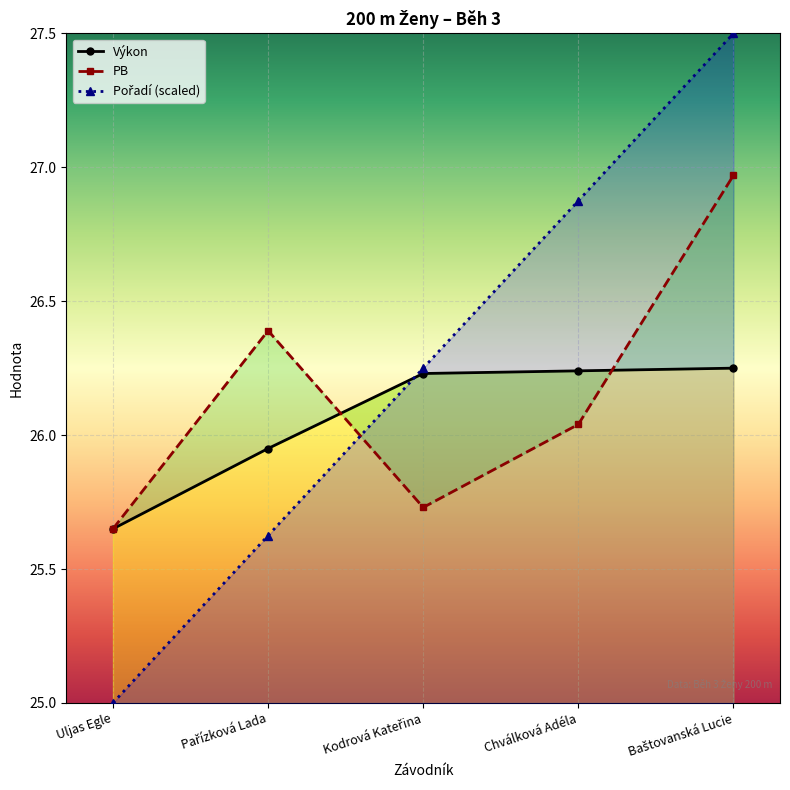

True or false: Výkon has more than 2 points higher than both neighbors.

False